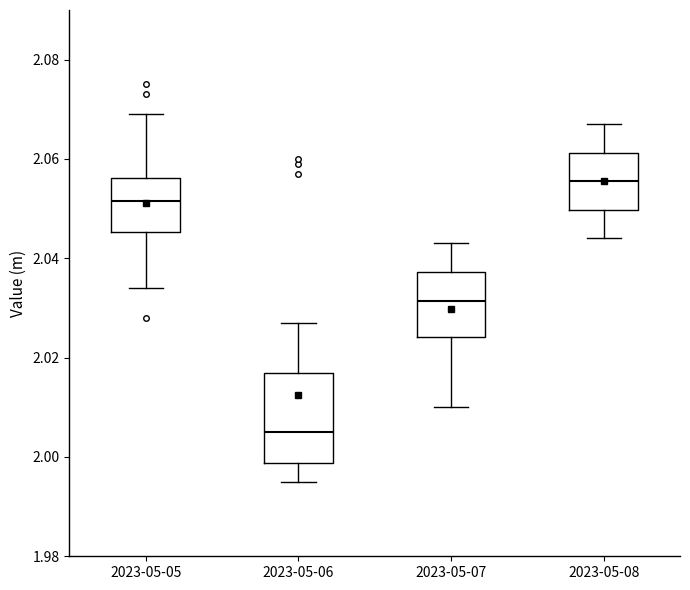

Reading left to right, read every box against the y-axis: the position of its median line, the range the box covers, and the ends of its whiskers. The values are not printed on the chart, so give them approximately, as read against the axis.

2023-05-05: median 2.052, box 2.046 to 2.056, whiskers 2.034 to 2.070
2023-05-06: median 2.006, box 1.998 to 2.018, whiskers 1.996 to 2.028
2023-05-07: median 2.032, box 2.024 to 2.038, whiskers 2.010 to 2.044
2023-05-08: median 2.056, box 2.050 to 2.062, whiskers 2.044 to 2.068